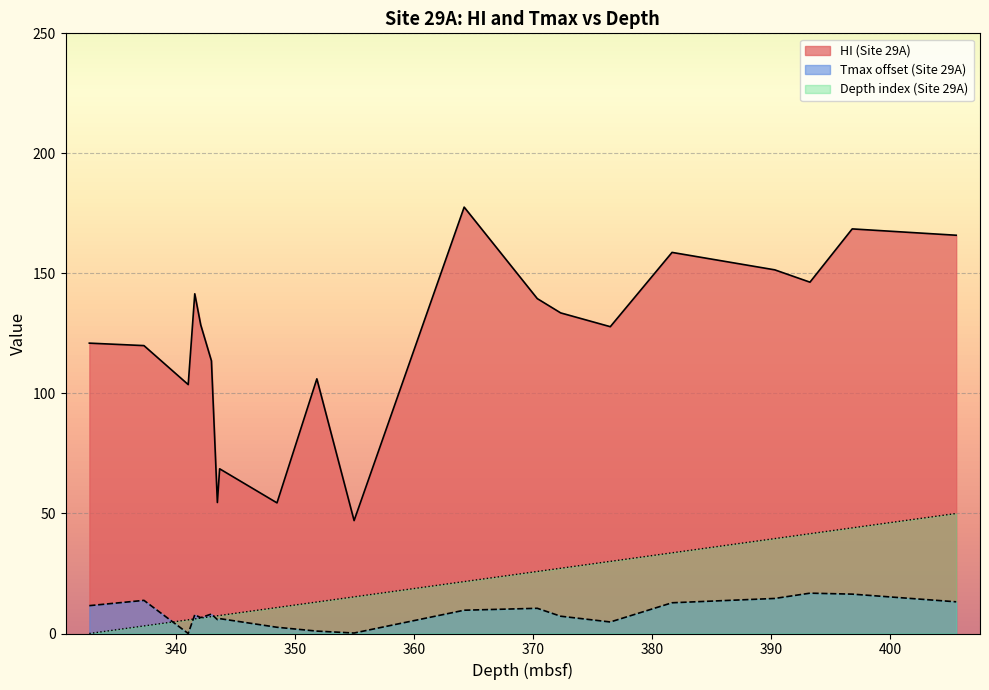

What is the label of the 4th point from the left?

341.56